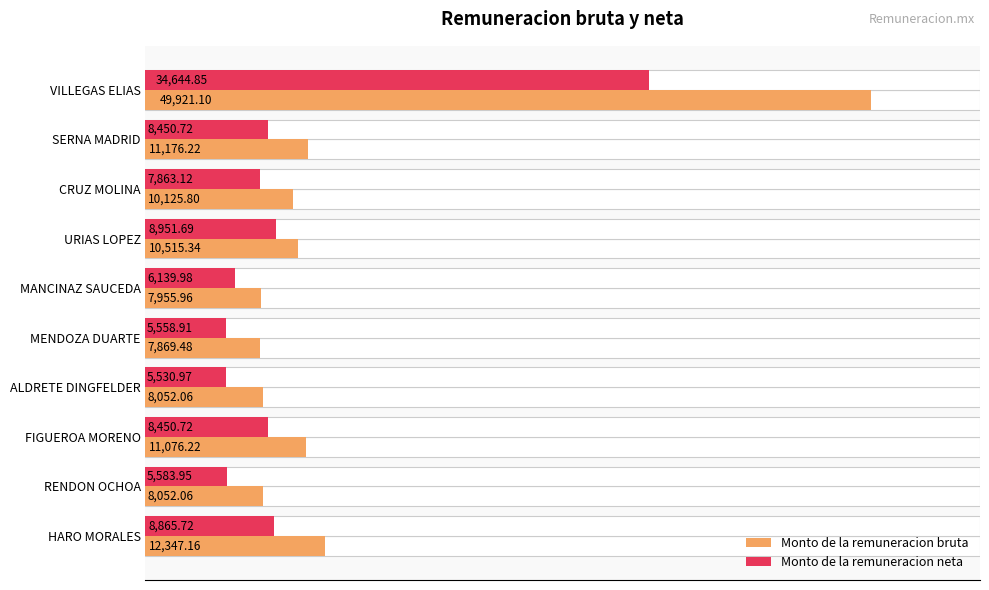

Reading left to right, extract all data points from this chart.

Monto de la remuneracion bruta: 49921.1	11176.2	10125.8	10515.3	7956.0	7869.5	8052.1	11076.2	8052.1	12347.2
Monto de la remuneracion neta: 34644.8	8450.7	7863.1	8951.7	6140.0	5558.9	5531.0	8450.7	5583.9	8865.7